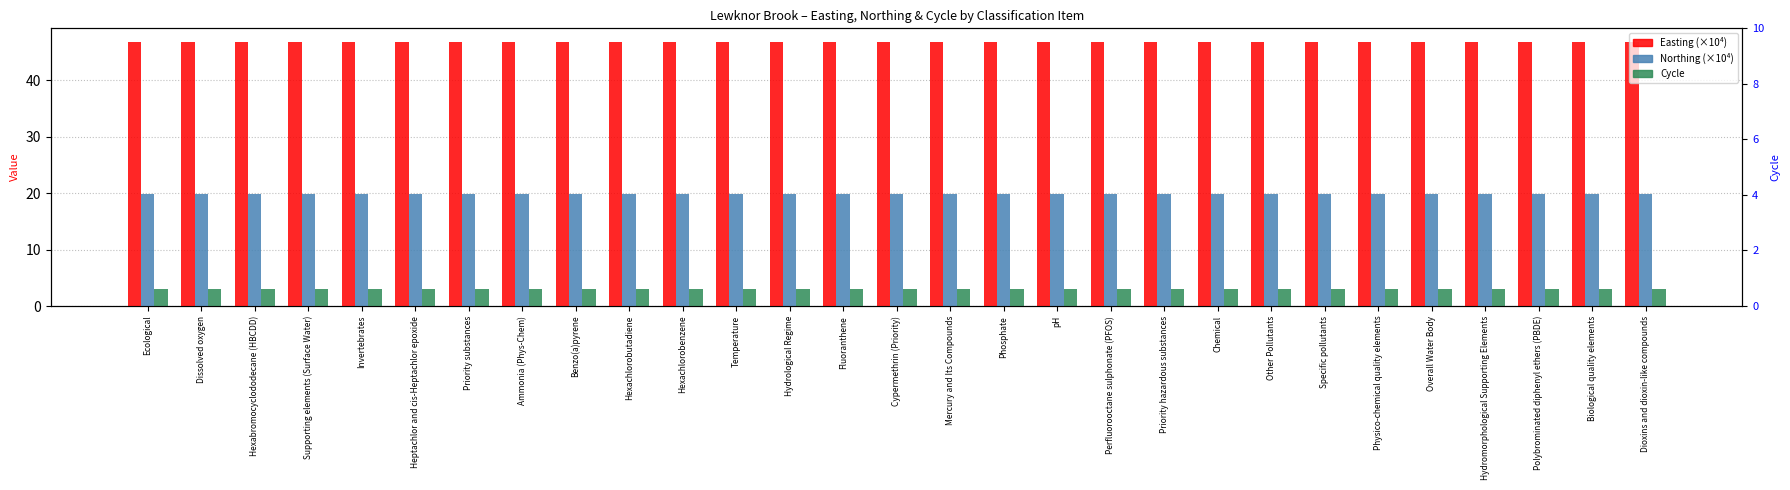

Are the bars horizontal?

No